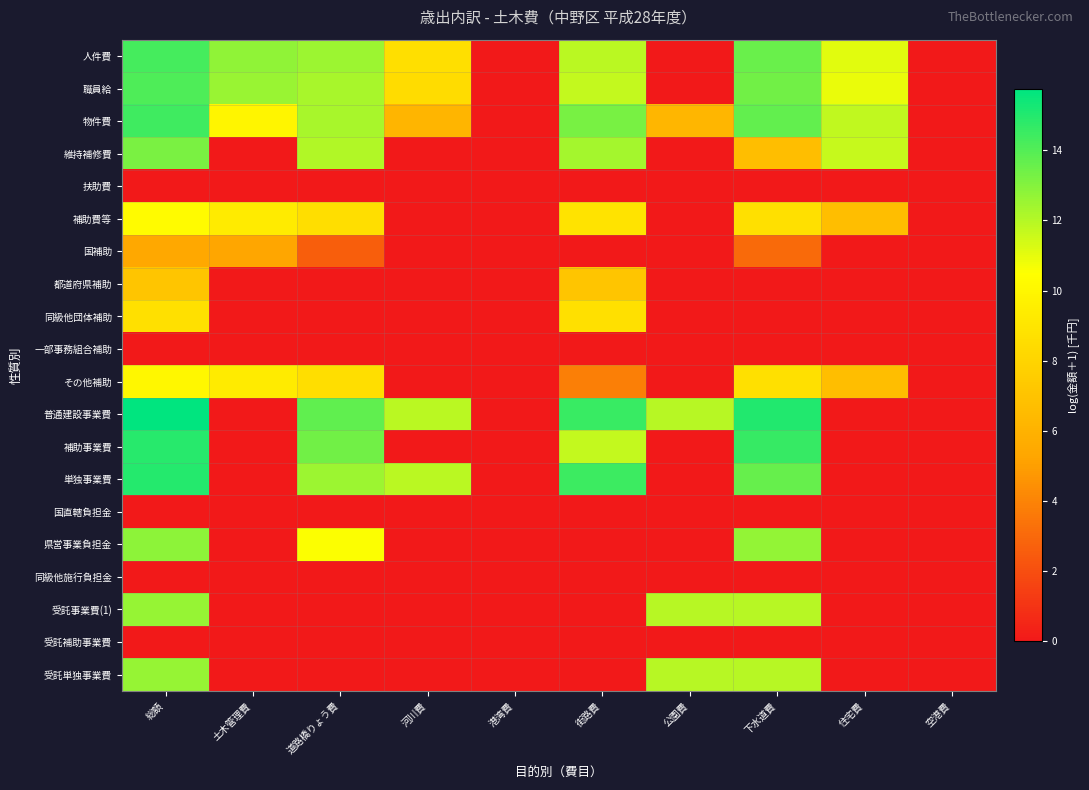

Reading left to right, transcribe all the data shown in this chart.

人件費: 総額=14.3	土木管理費=12.7	道路橋りょう費=12.5	河川費=8.6	港湾費=0.0	街路費=11.9	公園費=0.0	下水道費=13.6	住宅費=11.1	空港費=0.0
職員給: 総額=14.1	土木管理費=12.6	道路橋りょう費=12.3	河川費=8.4	港湾費=0.0	街路費=11.7	公園費=0.0	下水道費=13.4	住宅費=10.9	空港費=0.0
物件費: 総額=14.4	土木管理費=9.9	道路橋りょう費=12.3	河川費=6.2	港湾費=0.0	街路費=13.3	公園費=6.2	下水道費=13.7	住宅費=11.8	空港費=0.0
維持補修費: 総額=13.2	土木管理費=0.0	道路橋りょう費=12.1	河川費=0.0	港湾費=0.0	街路費=12.3	公園費=0.0	下水道費=6.8	住宅費=11.7	空港費=0.0
扶助費: 総額=0.0	土木管理費=0.0	道路橋りょう費=0.0	河川費=0.0	港湾費=0.0	街路費=0.0	公園費=0.0	下水道費=0.0	住宅費=0.0	空港費=0.0
補助費等: 総額=10.3	土木管理費=9.3	道路橋りょう費=8.6	河川費=0.0	港湾費=0.0	街路費=8.9	公園費=0.0	下水道費=8.7	住宅費=6.7	空港費=0.0
国補助: 総額=5.4	土木管理費=5.3	道路橋りょう費=2.6	河川費=0.0	港湾費=0.0	街路費=0.0	公園費=0.0	下水道費=3.0	住宅費=0.0	空港費=0.0
都道府県補助: 総額=7.1	土木管理費=0.0	道路橋りょう費=0.0	河川費=0.0	港湾費=0.0	街路費=7.1	公園費=0.0	下水道費=0.0	住宅費=0.0	空港費=0.0
同級他団体補助: 総額=8.7	土木管理費=0.0	道路橋りょう費=0.0	河川費=0.0	港湾費=0.0	街路費=8.7	公園費=0.0	下水道費=0.0	住宅費=0.0	空港費=0.0
一部事務組合補助: 総額=0.0	土木管理費=0.0	道路橋りょう費=0.0	河川費=0.0	港湾費=0.0	街路費=0.0	公園費=0.0	下水道費=0.0	住宅費=0.0	空港費=0.0
その他補助: 総額=10.0	土木管理費=9.3	道路橋りょう費=8.6	河川費=0.0	港湾費=0.0	街路費=3.9	公園費=0.0	下水道費=8.7	住宅費=6.7	空港費=0.0
普通建設事業費: 総額=15.7	土木管理費=0.0	道路橋りょう費=13.8	河川費=11.9	港湾費=0.0	街路費=14.6	公園費=11.9	下水道費=15.1	住宅費=0.0	空港費=0.0
補助事業費: 総額=14.9	土木管理費=0.0	道路橋りょう費=13.4	河川費=0.0	港湾費=0.0	街路費=11.7	公園費=0.0	下水道費=14.6	住宅費=0.0	空港費=0.0
単独事業費: 総額=15.0	土木管理費=0.0	道路橋りょう費=12.5	河川費=11.9	港湾費=0.0	街路費=14.5	公園費=0.0	下水道費=13.6	住宅費=0.0	空港費=0.0
国直轄負担金: 総額=0.0	土木管理費=0.0	道路橋りょう費=0.0	河川費=0.0	港湾費=0.0	街路費=0.0	公園費=0.0	下水道費=0.0	住宅費=0.0	空港費=0.0
県営事業負担金: 総額=12.8	土木管理費=0.0	道路橋りょう費=10.6	河川費=0.0	港湾費=0.0	街路費=0.0	公園費=0.0	下水道費=12.7	住宅費=0.0	空港費=0.0
同級他施行負担金: 総額=0.0	土木管理費=0.0	道路橋りょう費=0.0	河川費=0.0	港湾費=0.0	街路費=0.0	公園費=0.0	下水道費=0.0	住宅費=0.0	空港費=0.0
受託事業費(1): 総額=12.6	土木管理費=0.0	道路橋りょう費=0.0	河川費=0.0	港湾費=0.0	街路費=0.0	公園費=11.9	下水道費=11.9	住宅費=0.0	空港費=0.0
受託補助事業費: 総額=0.0	土木管理費=0.0	道路橋りょう費=0.0	河川費=0.0	港湾費=0.0	街路費=0.0	公園費=0.0	下水道費=0.0	住宅費=0.0	空港費=0.0
受託単独事業費: 総額=12.6	土木管理費=0.0	道路橋りょう費=0.0	河川費=0.0	港湾費=0.0	街路費=0.0	公園費=11.9	下水道費=11.9	住宅費=0.0	空港費=0.0